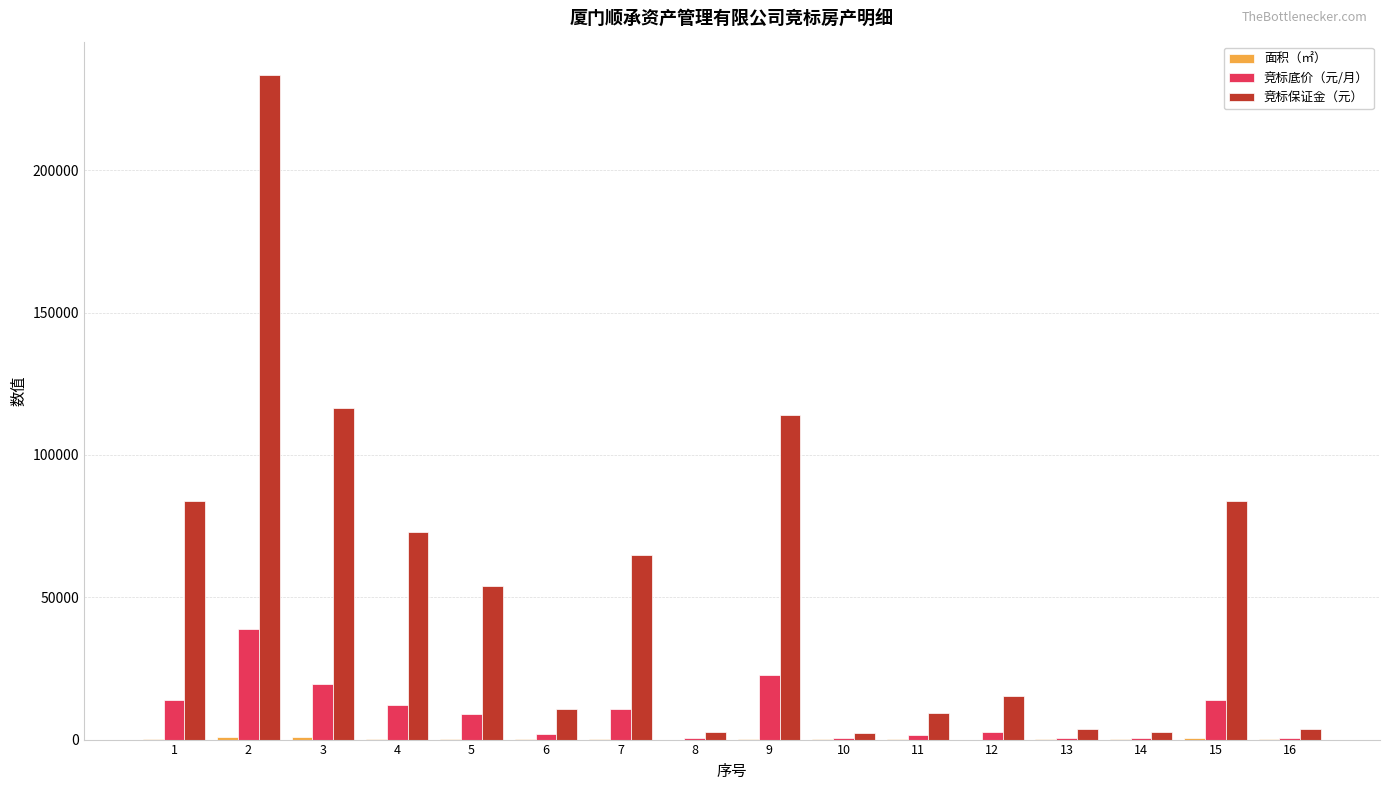

Between 9 and 13, which series saw the biggest shift?

竞标保证金（元）